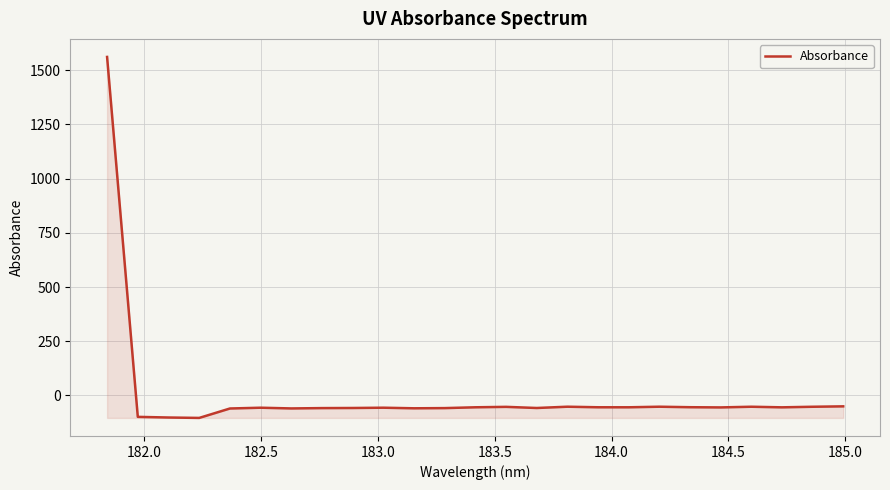

What is the difference between the maximum and minimum values?

1664.3